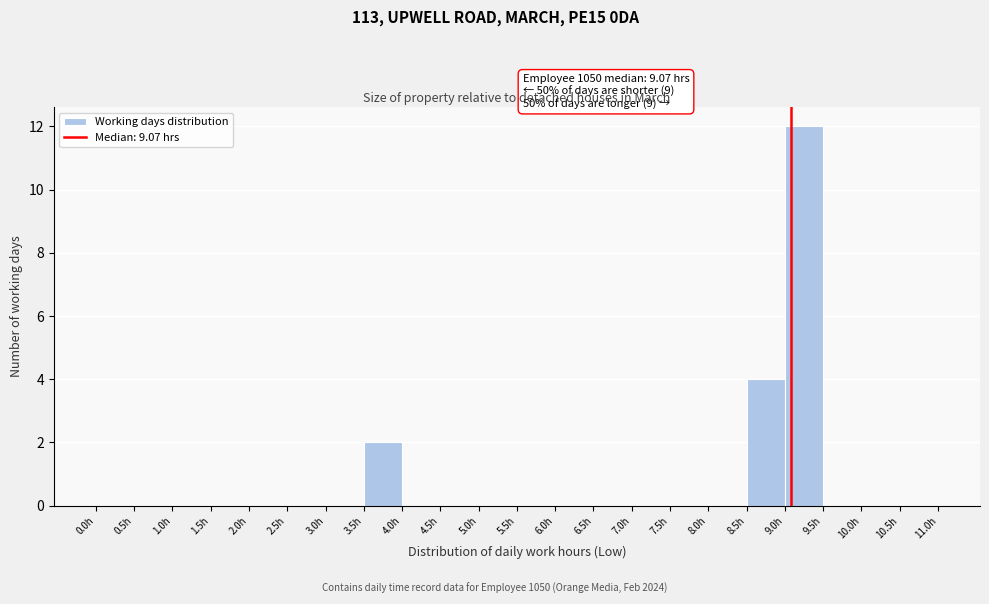

Which range on the x-axis has the tallest bar?

9.0 to 9.5